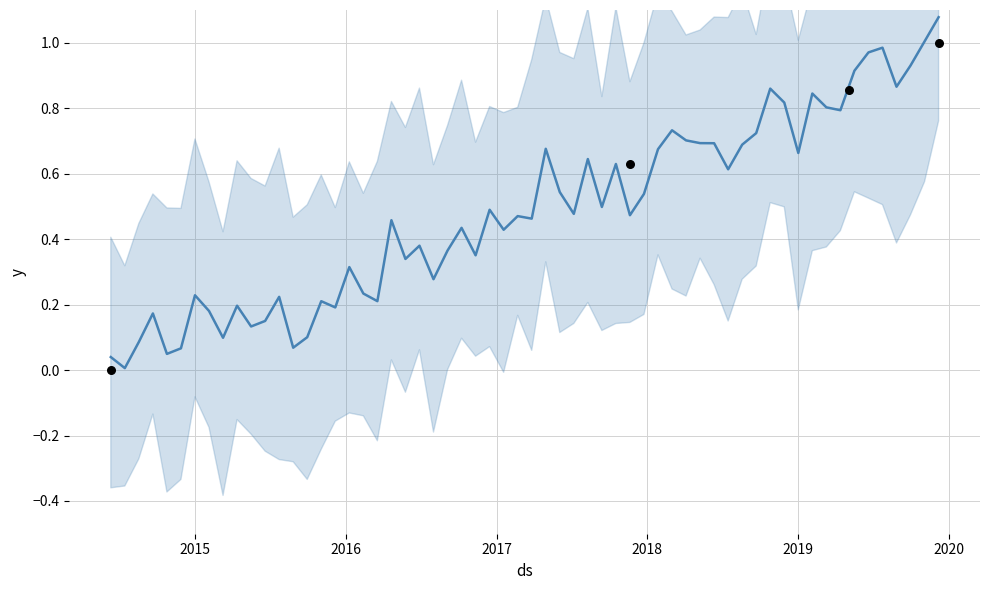

Between 2014-06-11 and 2019-12-08, which is larger?

2019-12-08